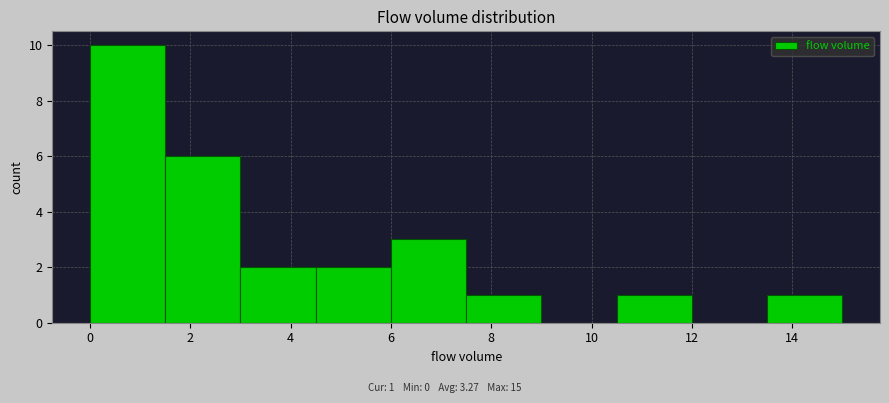

Over which range of the x-axis is the bar tallest?

0.0 to 1.5